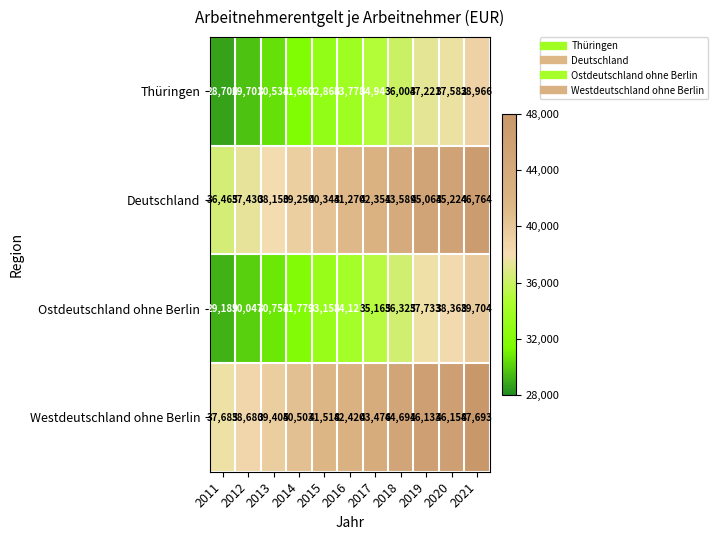

Rank the series by their maximum value, from lowest to highest.

Thüringen, Ostdeutschland ohne Berlin, Deutschland, Westdeutschland ohne Berlin